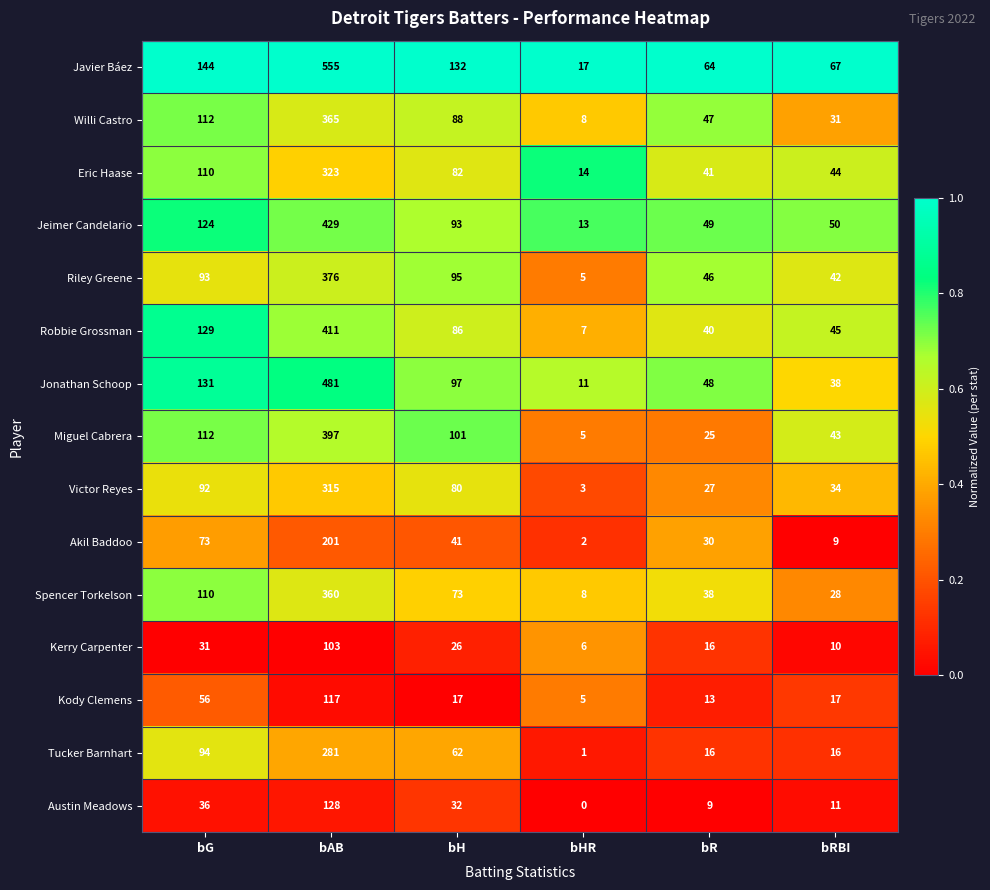

Is it true that Eric Haase equals 59 at bRBI?

False